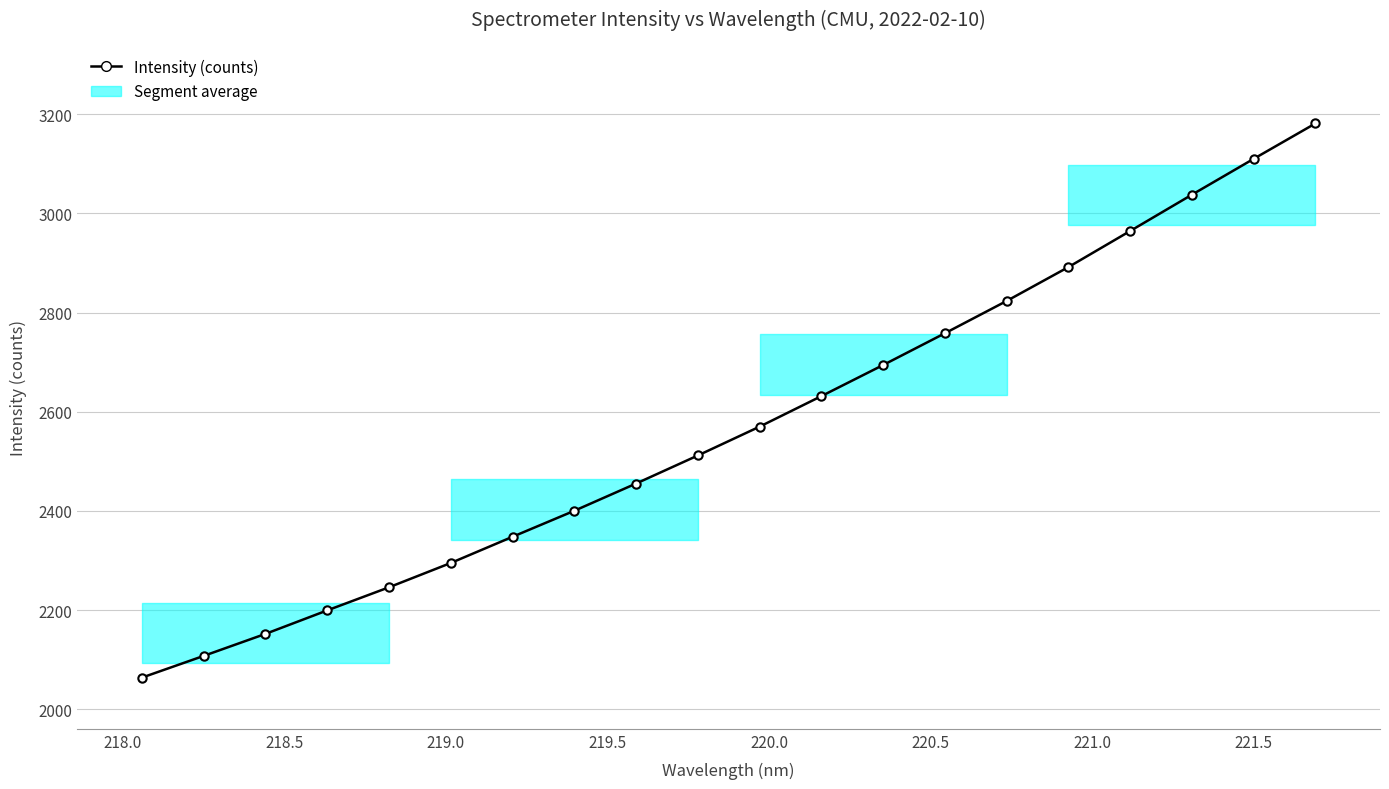

What is the sum of all values?

51441.2